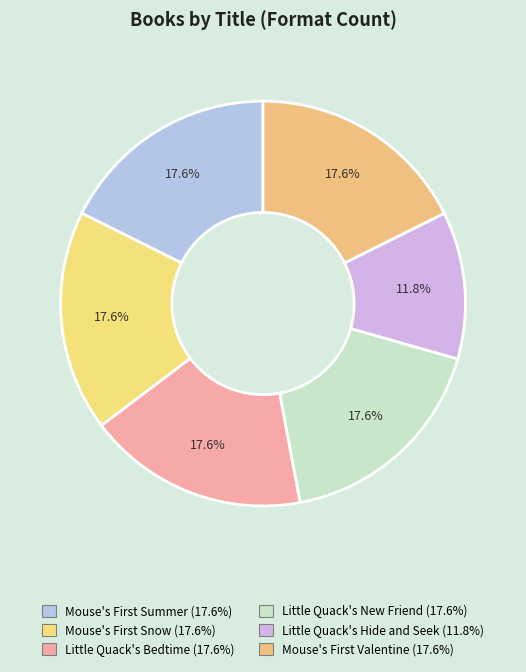

How many slices are in this pie chart?

6